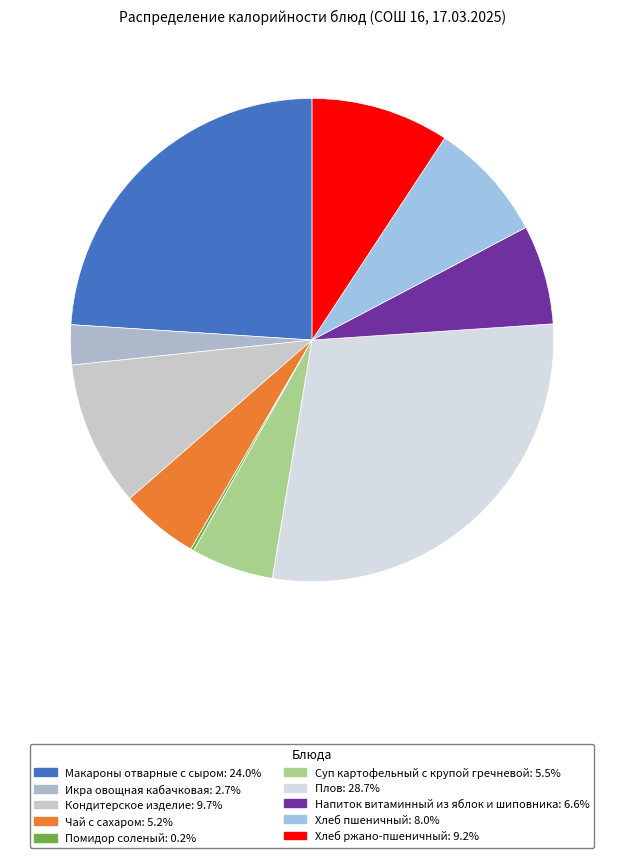

What is the largest slice in the pie chart?

Плов